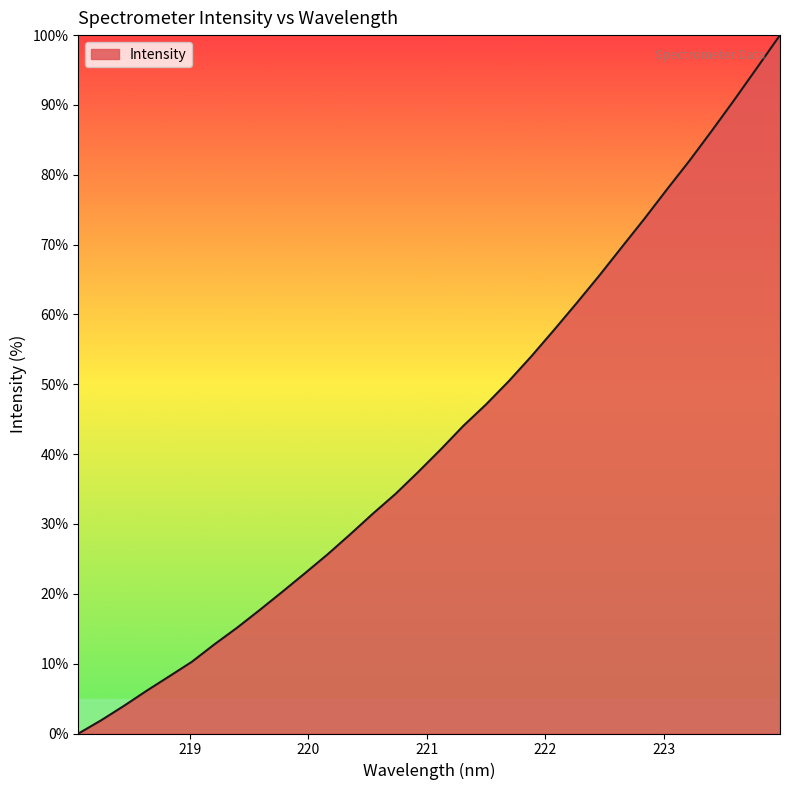

What is the difference between the maximum and minimum values?

100.0